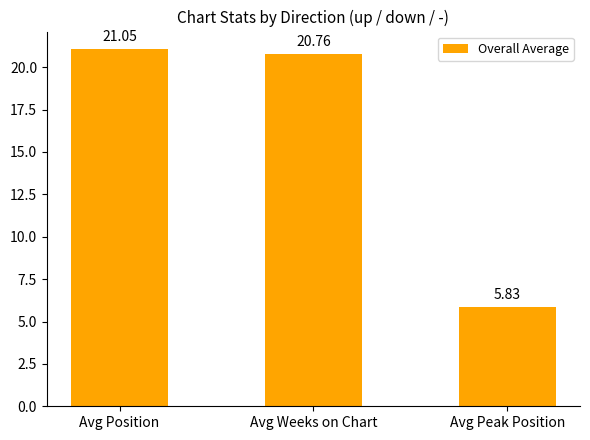

Between Avg Weeks on Chart and Avg Peak Position, which is larger?

Avg Weeks on Chart